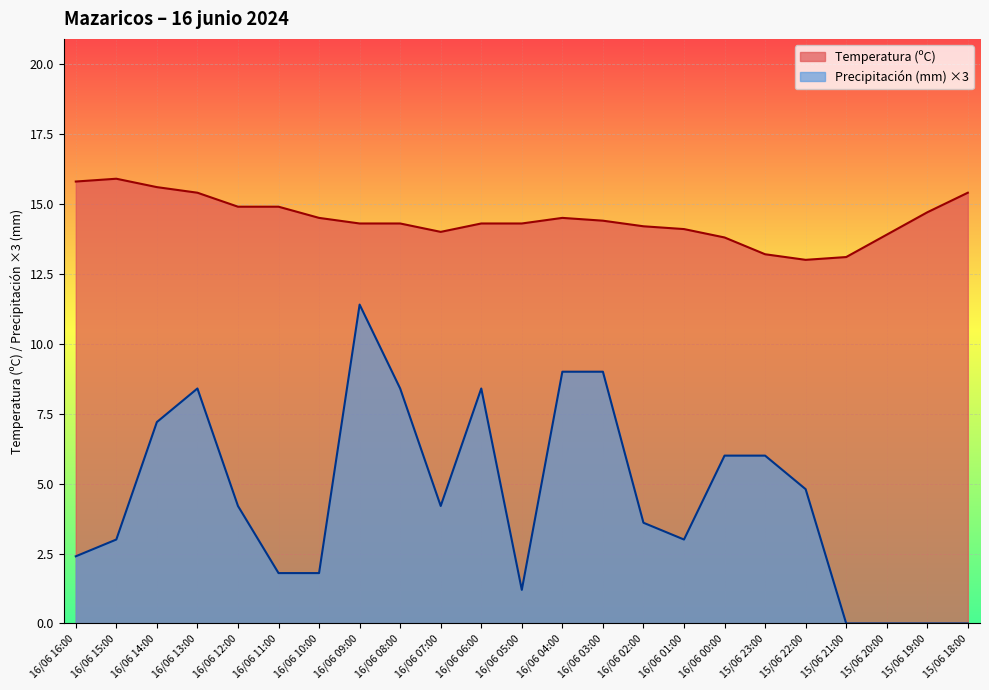

The value of Precipitación (mm) at 15/06 20:00 is 7.6. True or false?

False